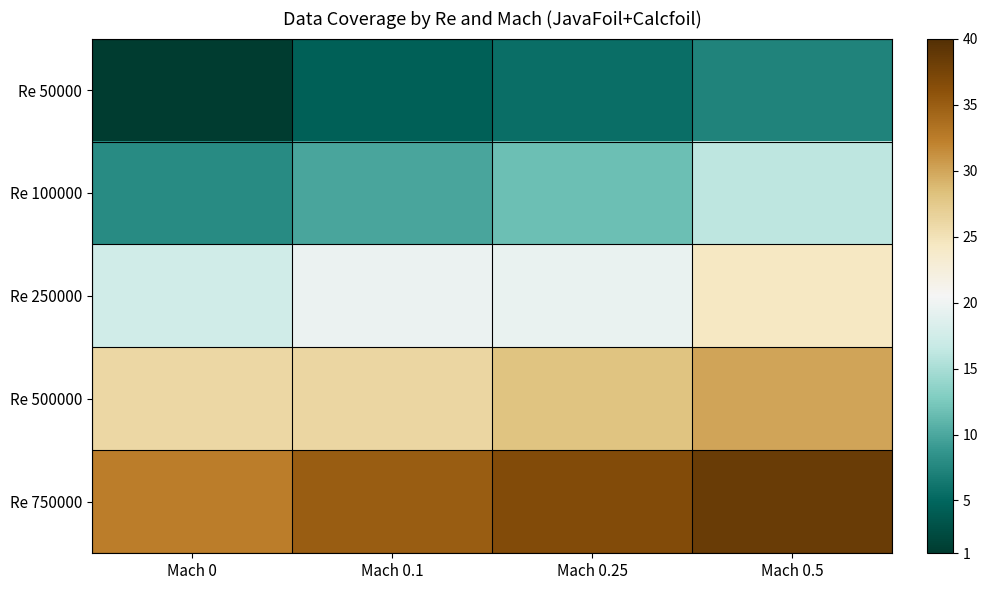

How many series are shown in this chart?

5